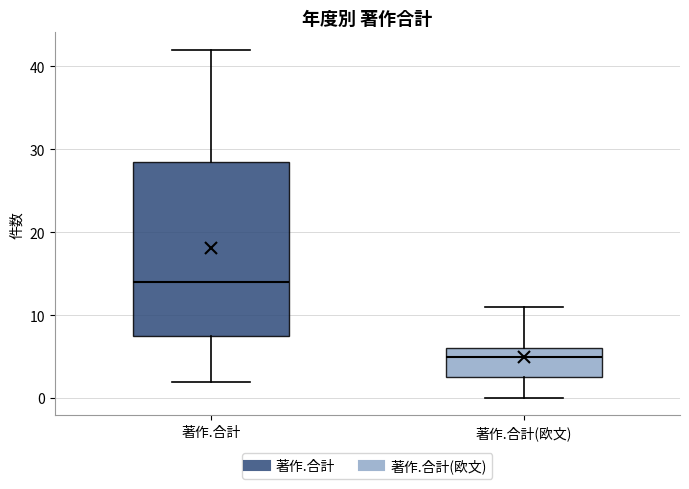

Where is the lower edge of the box for 著作.合計(欧文) on the y-axis? The values are not printed on the chart, so give them approximately, as read against the axis.

3